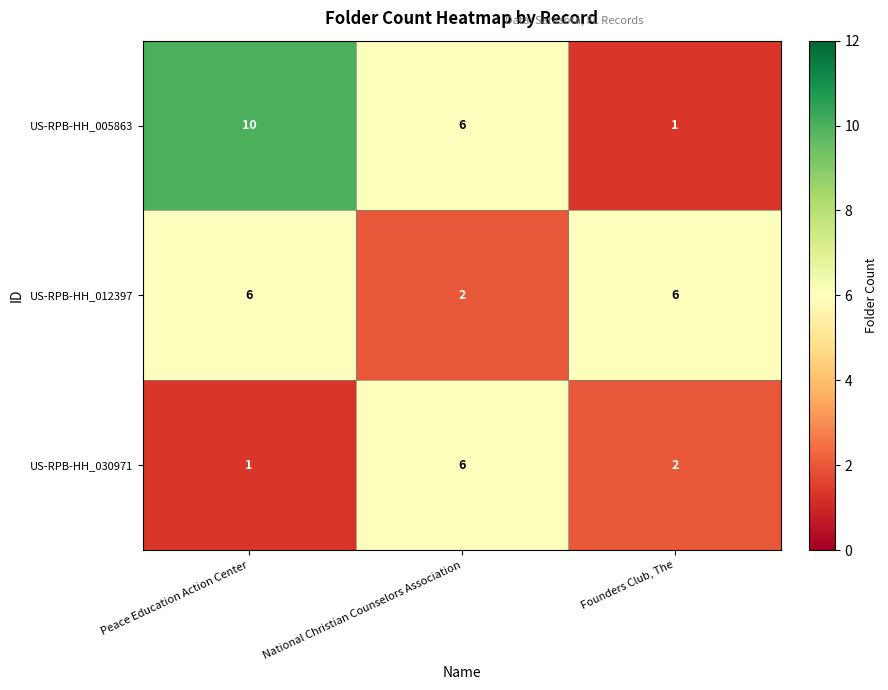

At Founders Club, The, list the series in order from largest to smallest.

US-RPB-HH_012397, US-RPB-HH_030971, US-RPB-HH_005863